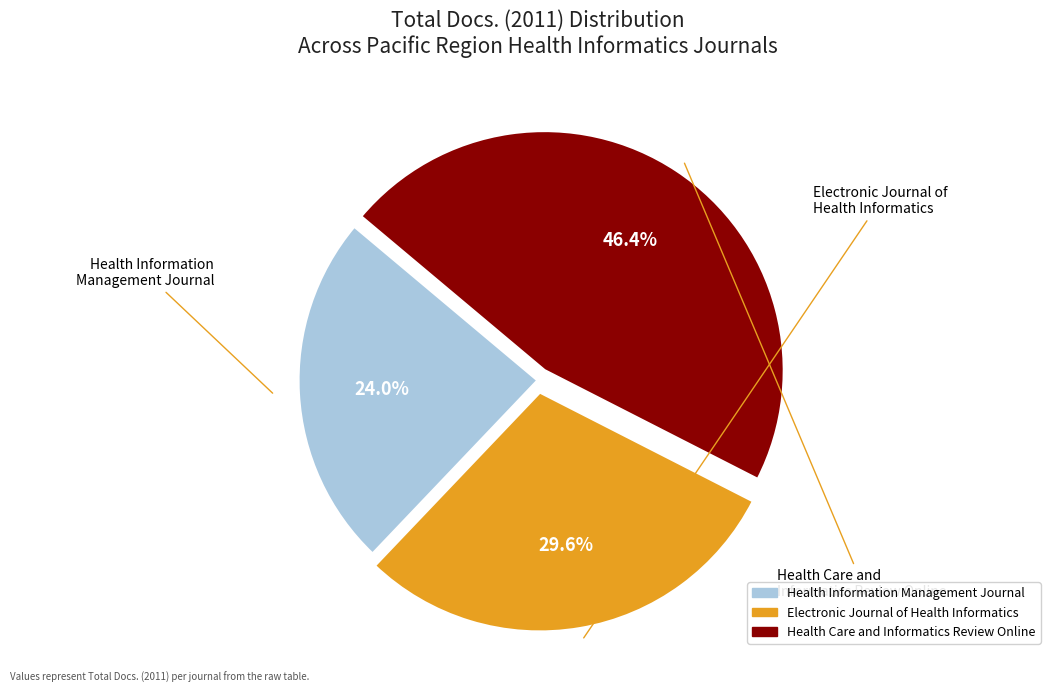

To the nearest percent, what is the difference between the largest and smallest slice percentages?

22%